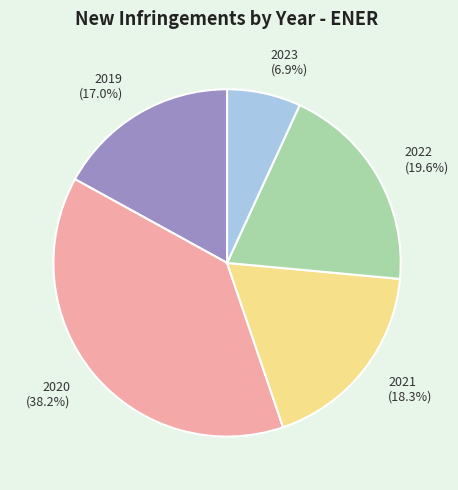

How many segments does this pie chart have?

5